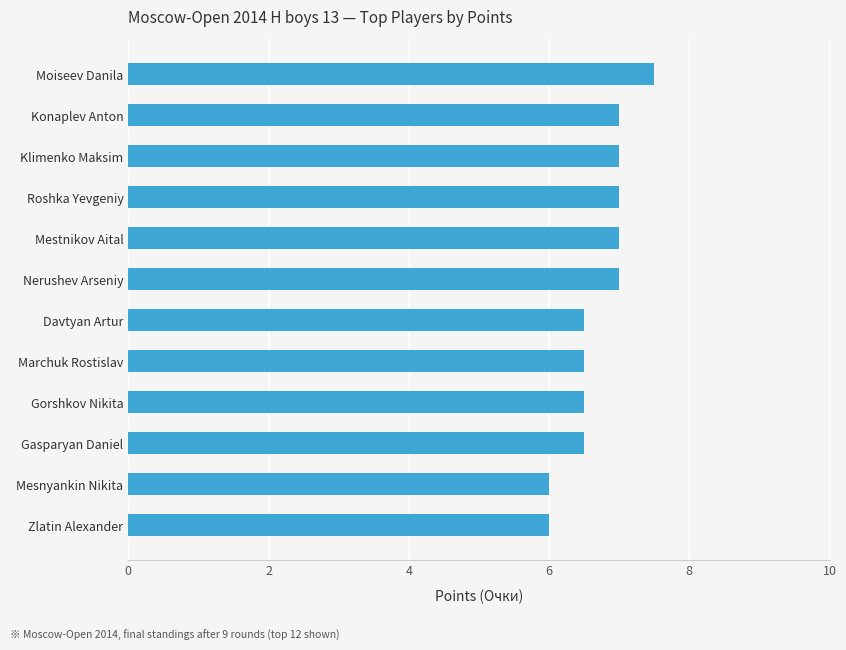

Reading top to bottom, list all the values displayed in this chart.

7.5	7.0	7.0	7.0	7.0	7.0	6.5	6.5	6.5	6.5	6.0	6.0